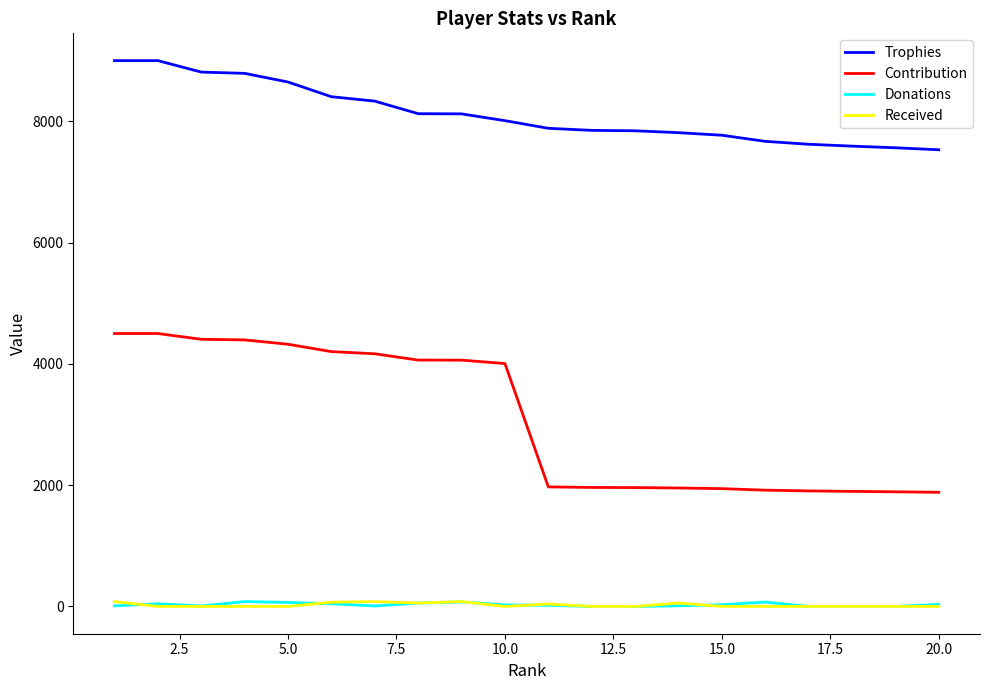

What is the greatest value displayed?

9000